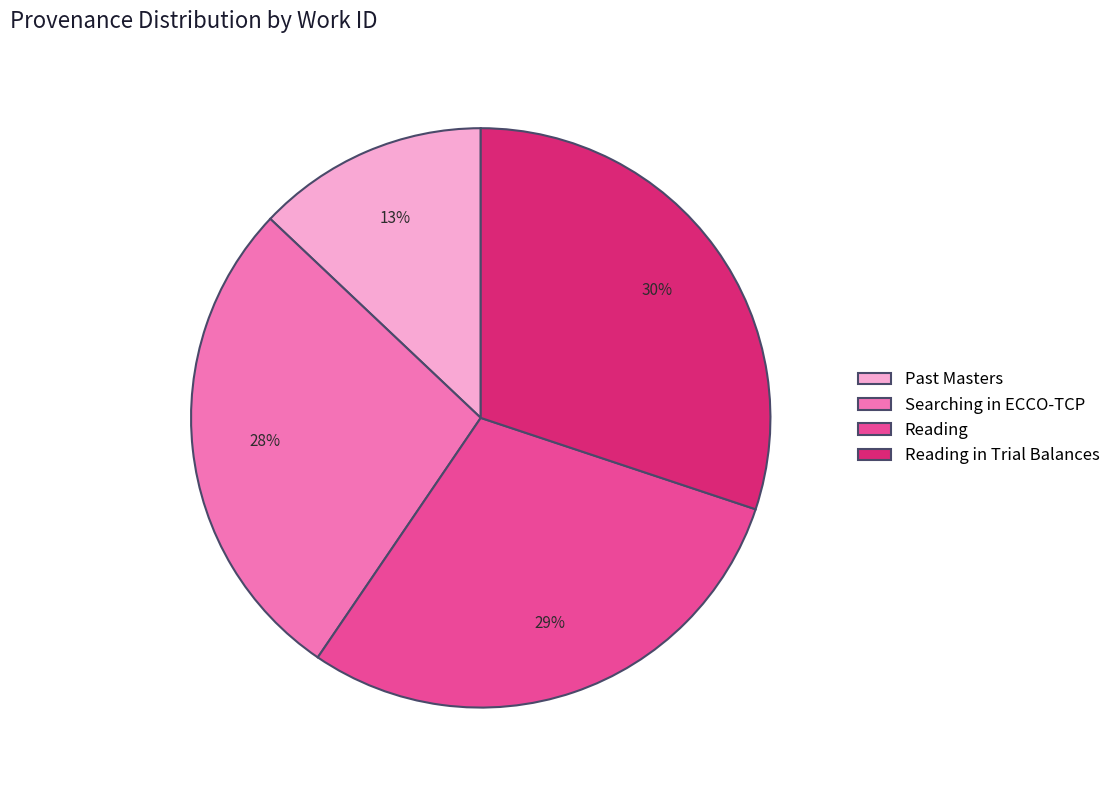

To the nearest percent, what portion does Reading represent?

29%